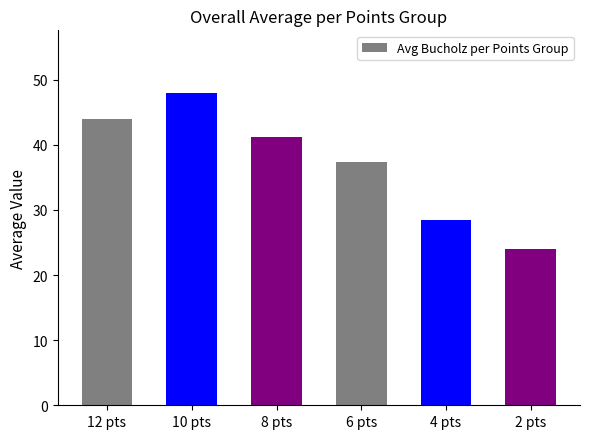

Which label corresponds to the smallest value in the chart?

2 pts